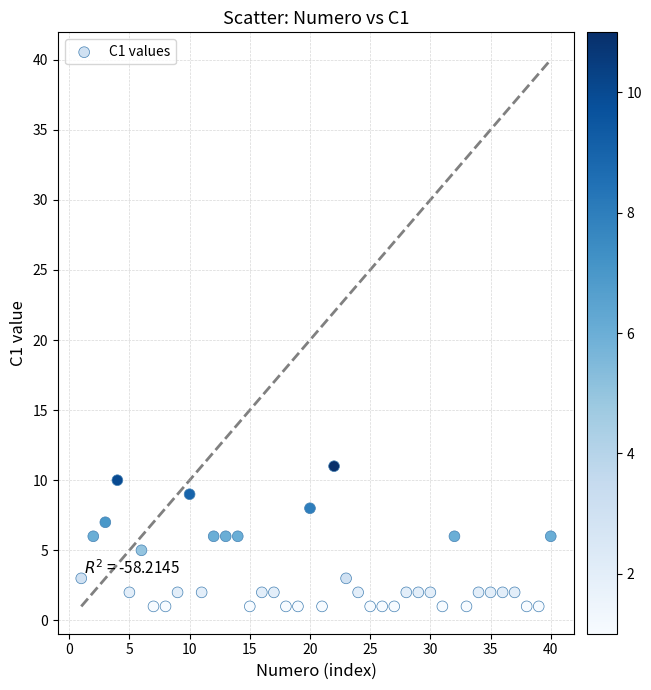

What is the range of Y values (max minus min)?

10